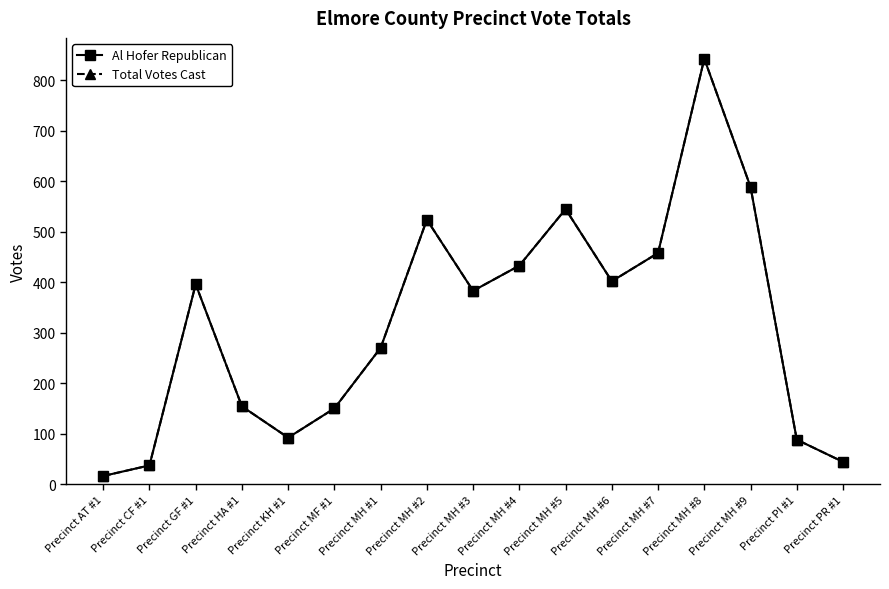

Does the chart have visible grid lines?

No